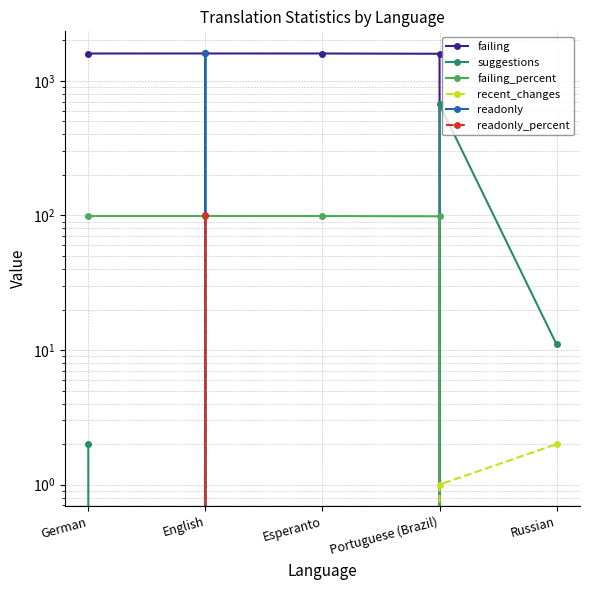

How many lines are shown in the chart?

6